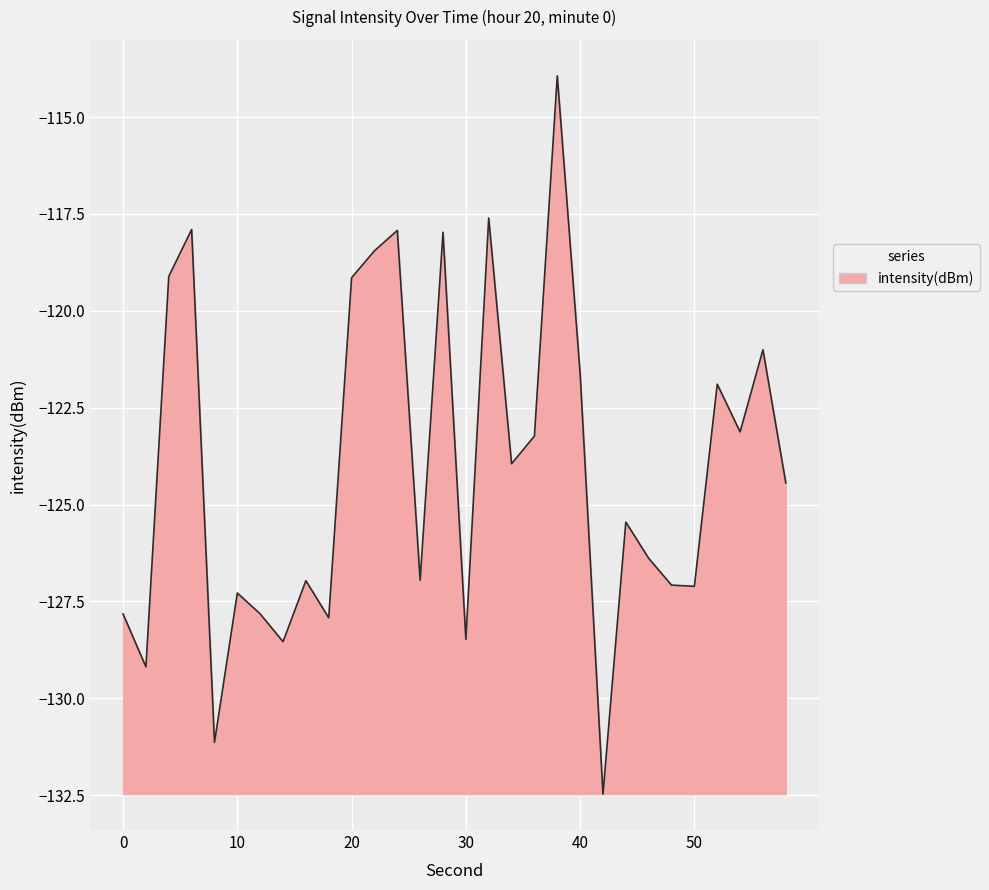

True or false: the data has more than 1 interior local peaks.

True